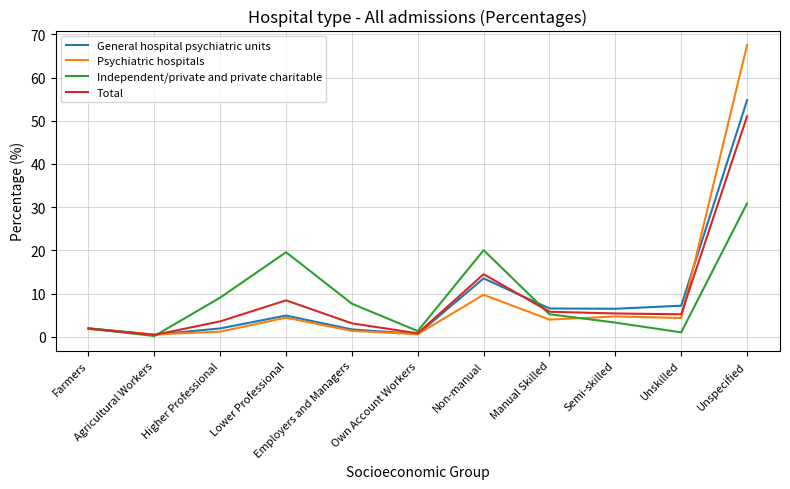

What is the greatest value displayed?

67.5